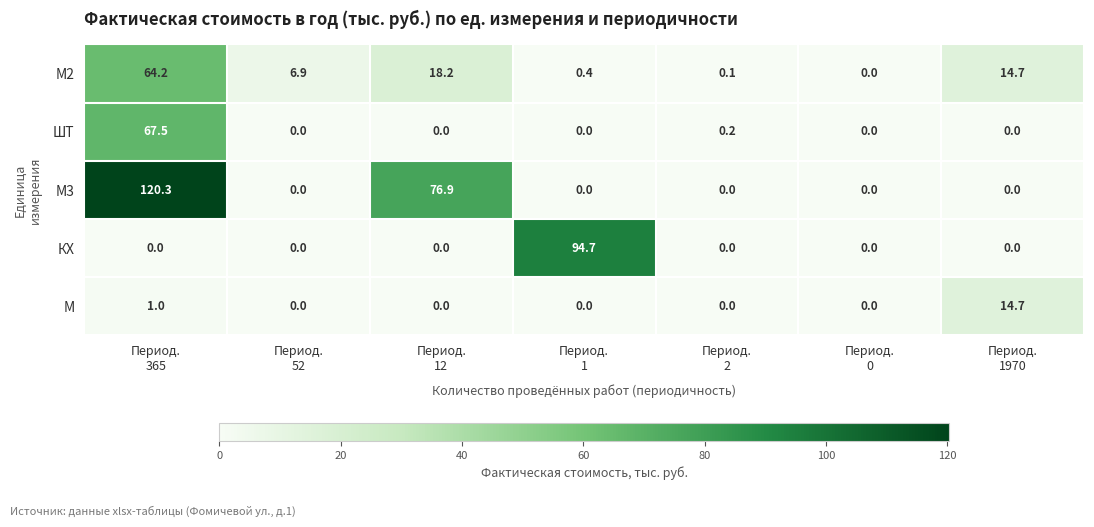

What is the average value of the М3 series?

28.2